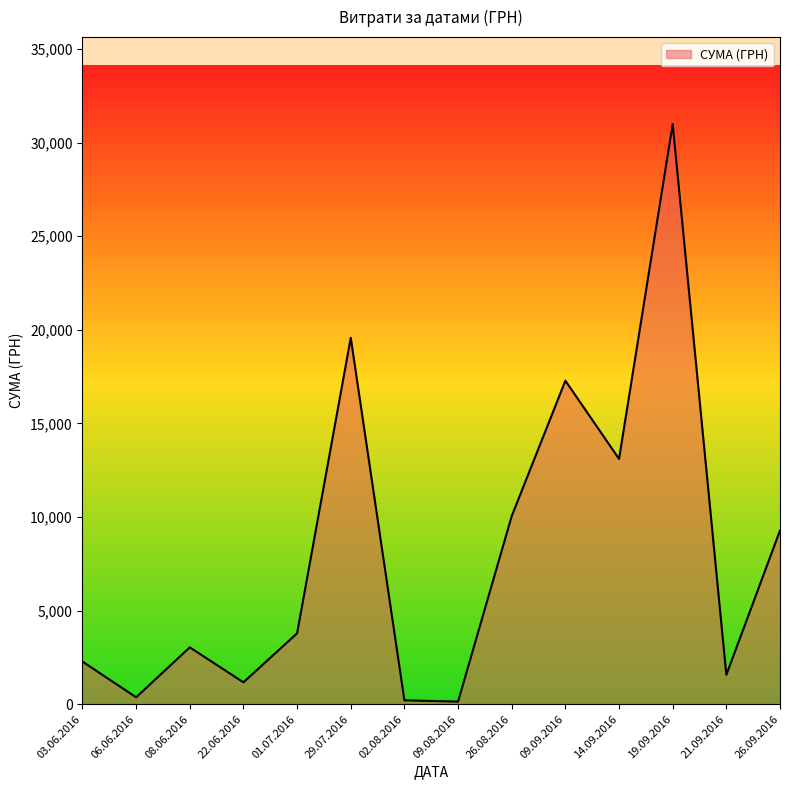

Is it true that the value at 14.09.2016 is 3067.0?

False